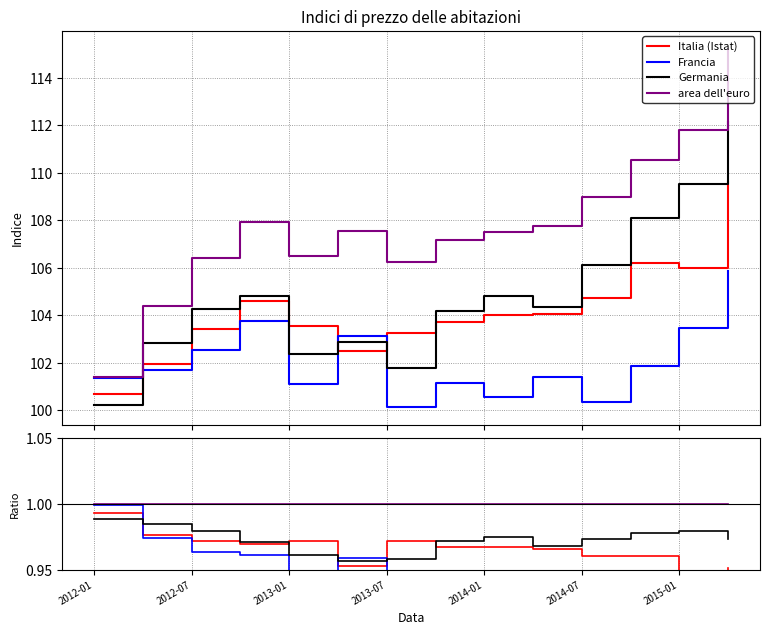

What is the minimum value shown in the chart?

0.9